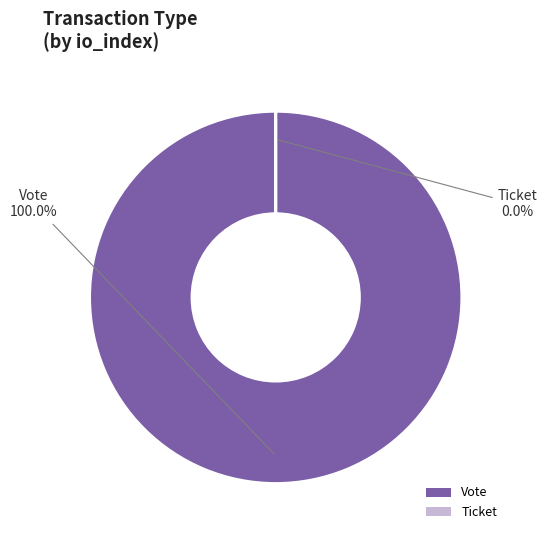

Which category has the biggest portion of the pie?

Vote